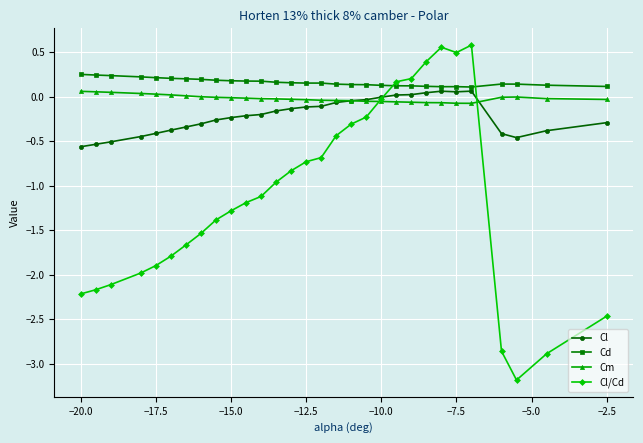

Count the number of categories in the chart.

30